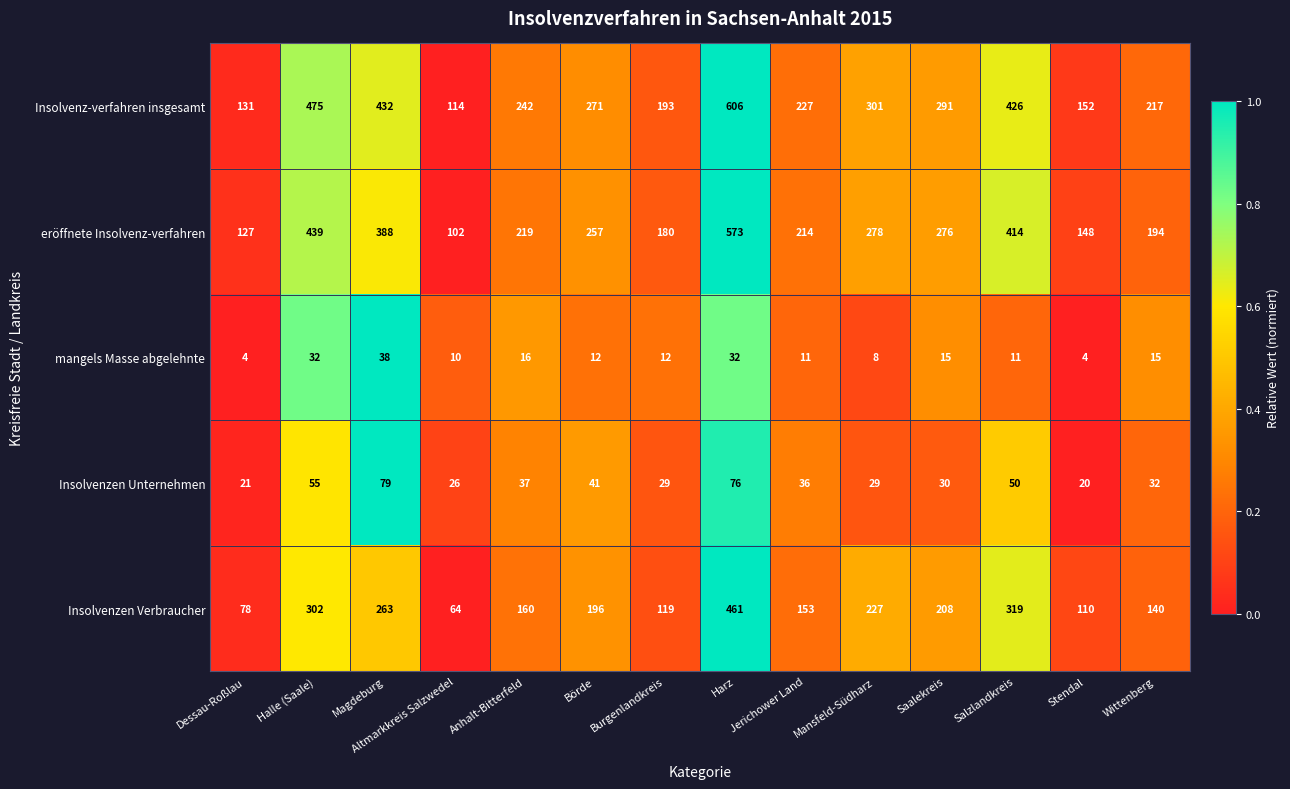

What is the difference between the maximum and second lowest values in the Insolvenzen Verbraucher series?

383